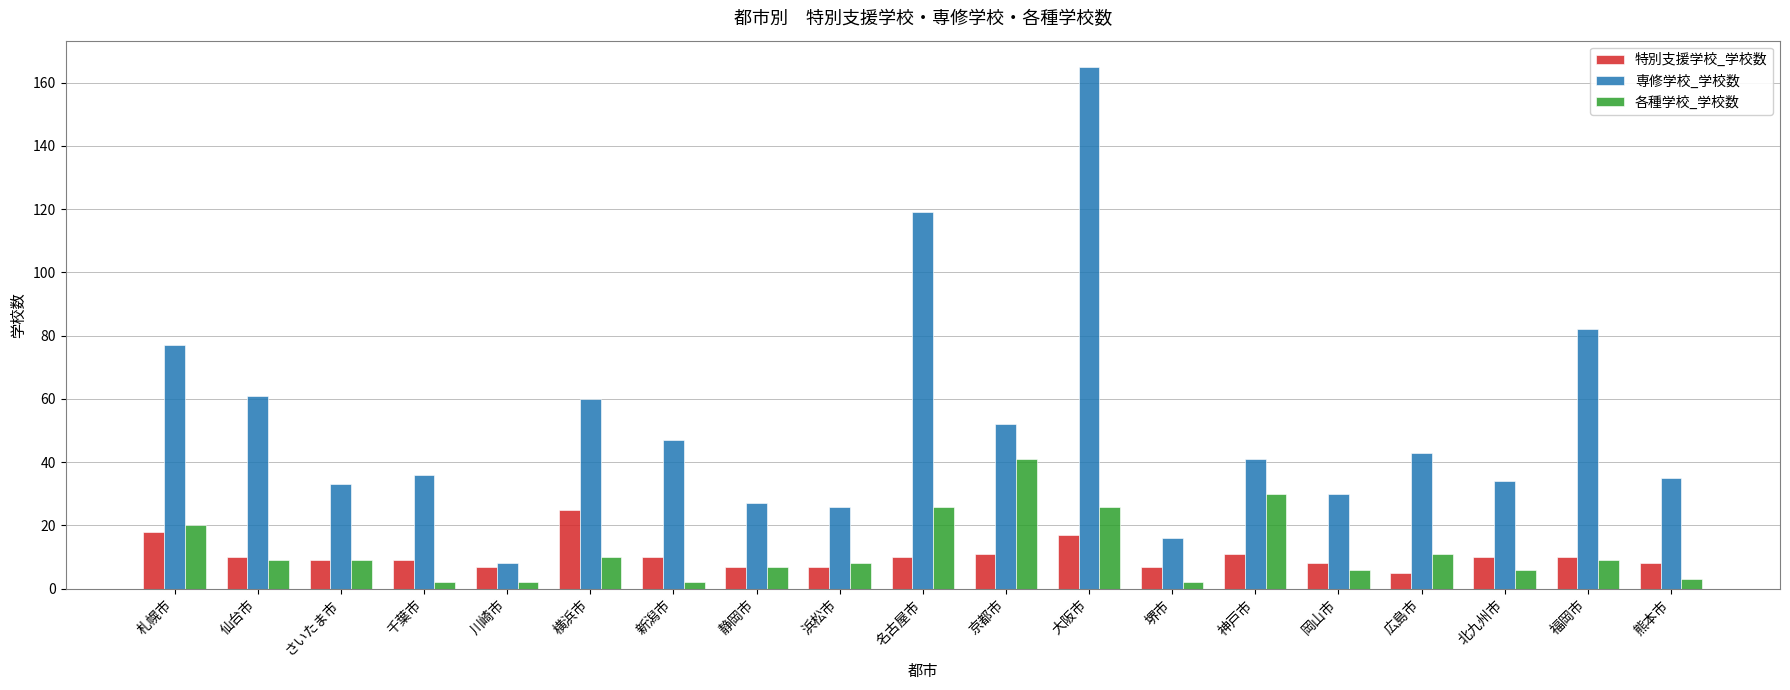

What is the sum of all 特別支援学校_学校数 values?

199